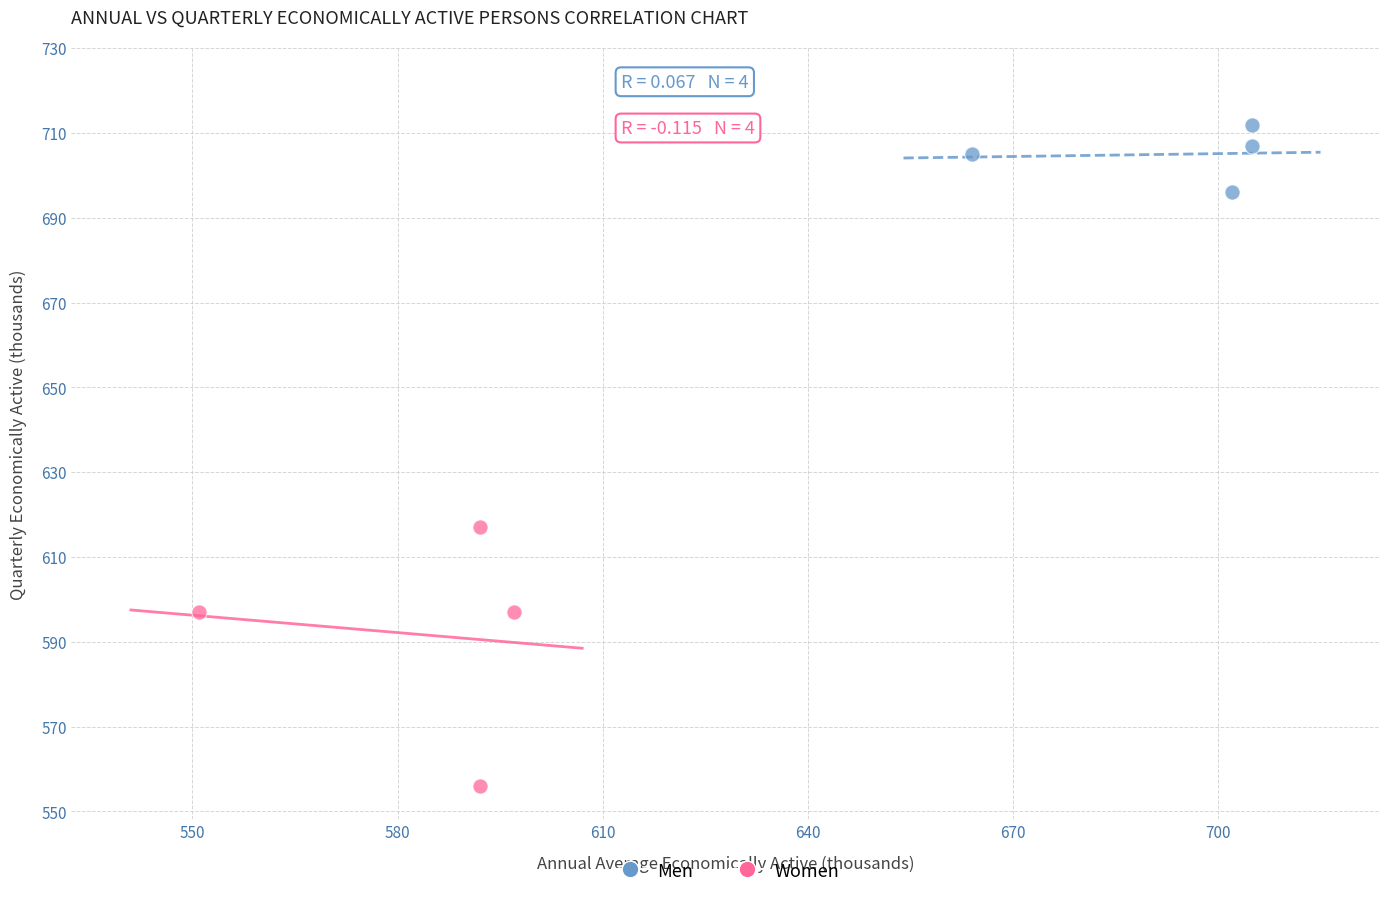

Which series reaches the minimum Y coordinate?

Women